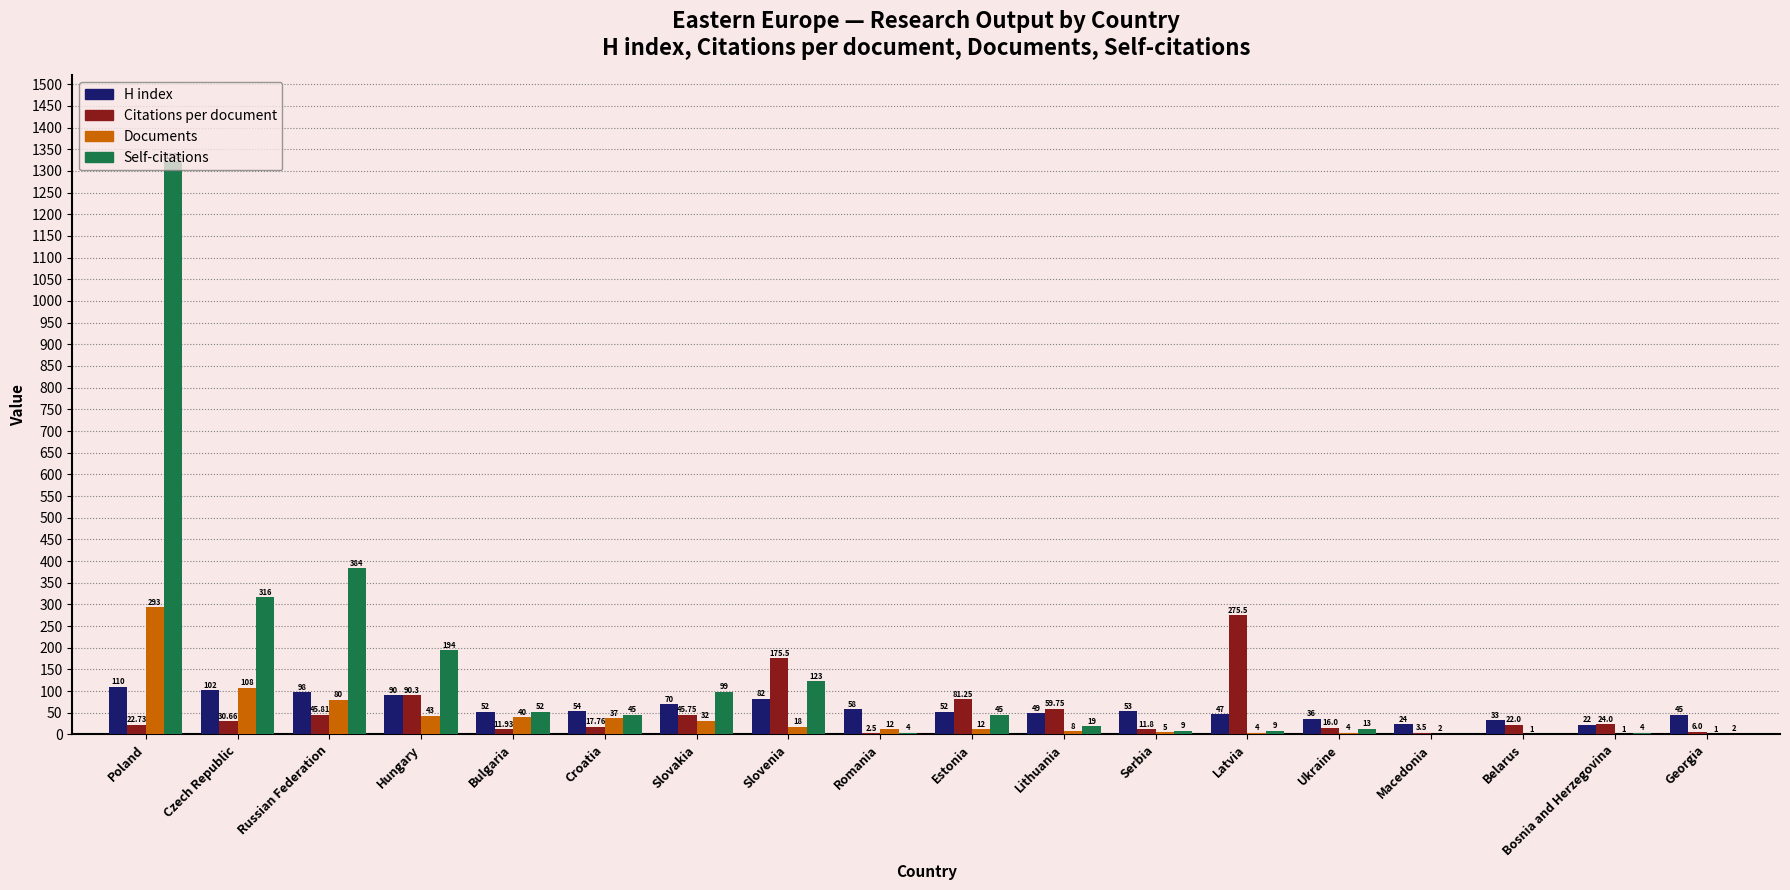

What is the sum of all Documents values?

701.0